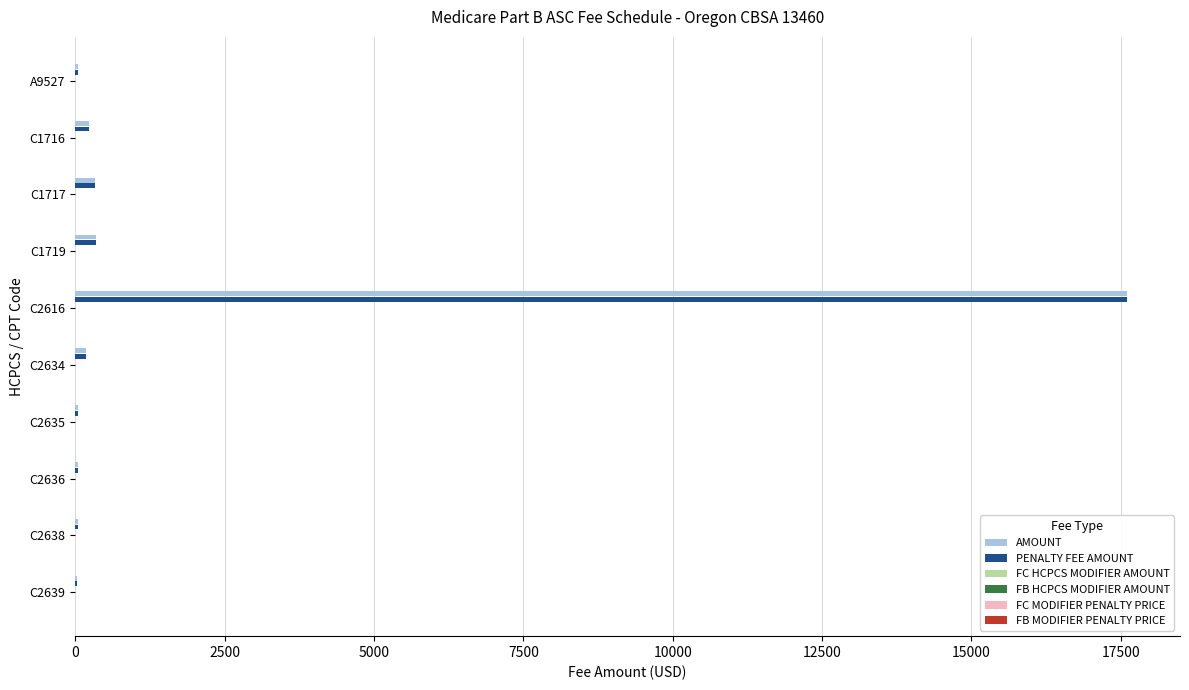

At which category is the sum across all series the highest?

C2616